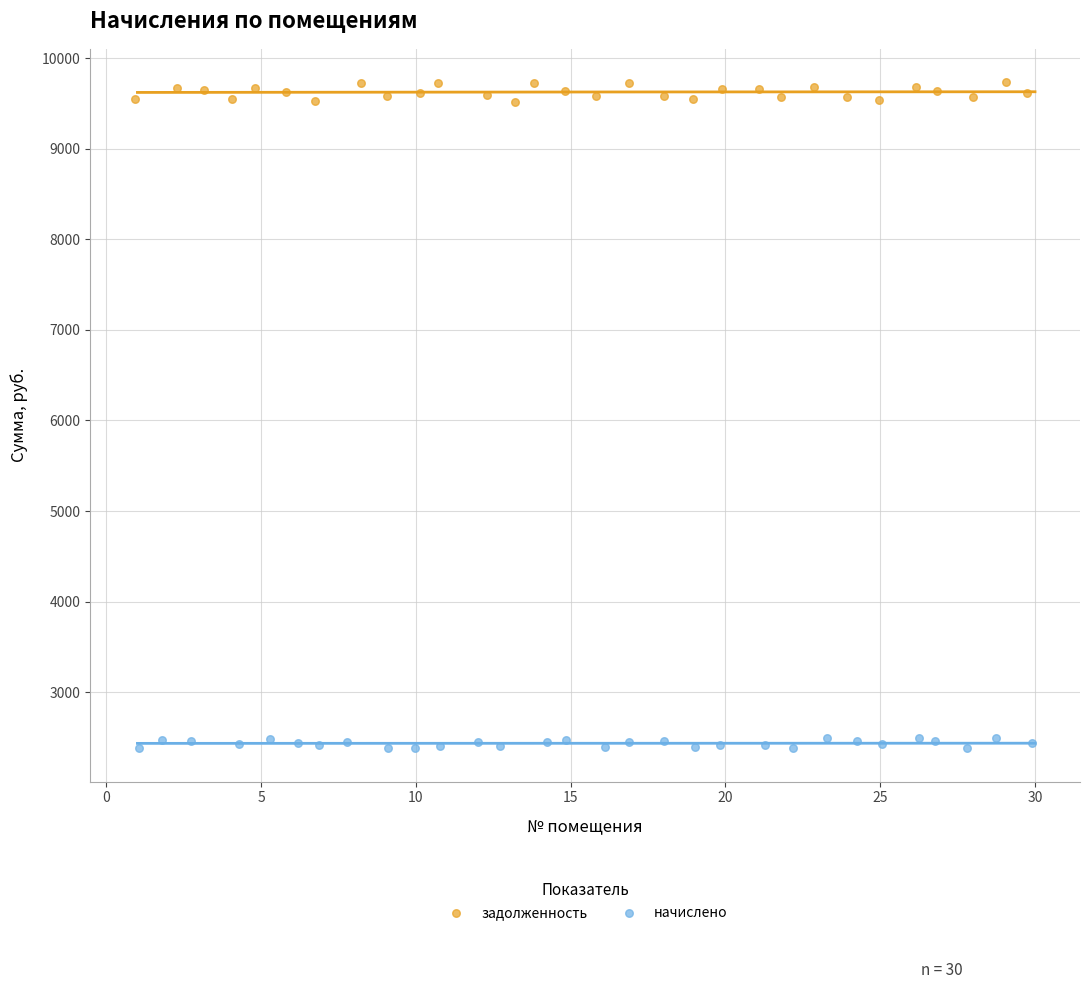

What are all the series names shown in the legend?

задолженность, начислено